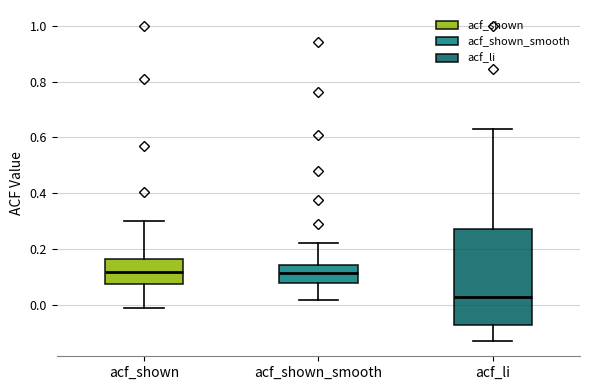

Which box has the lowest median line?

acf_li